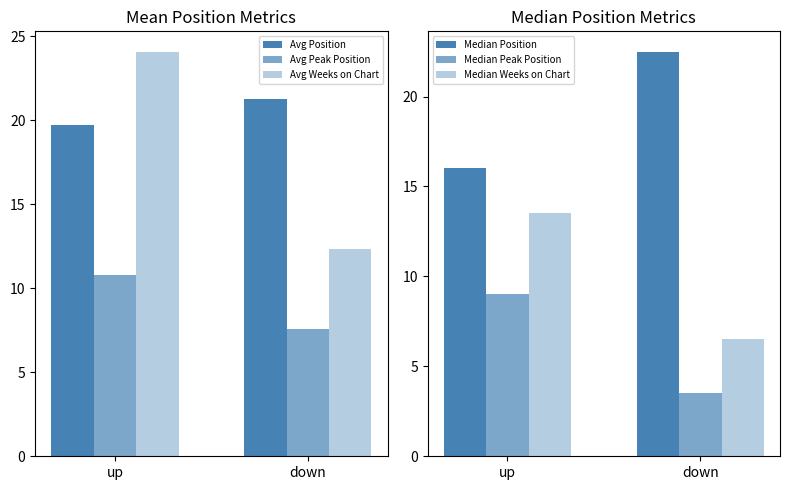

What is the total value across all series at up?

93.2